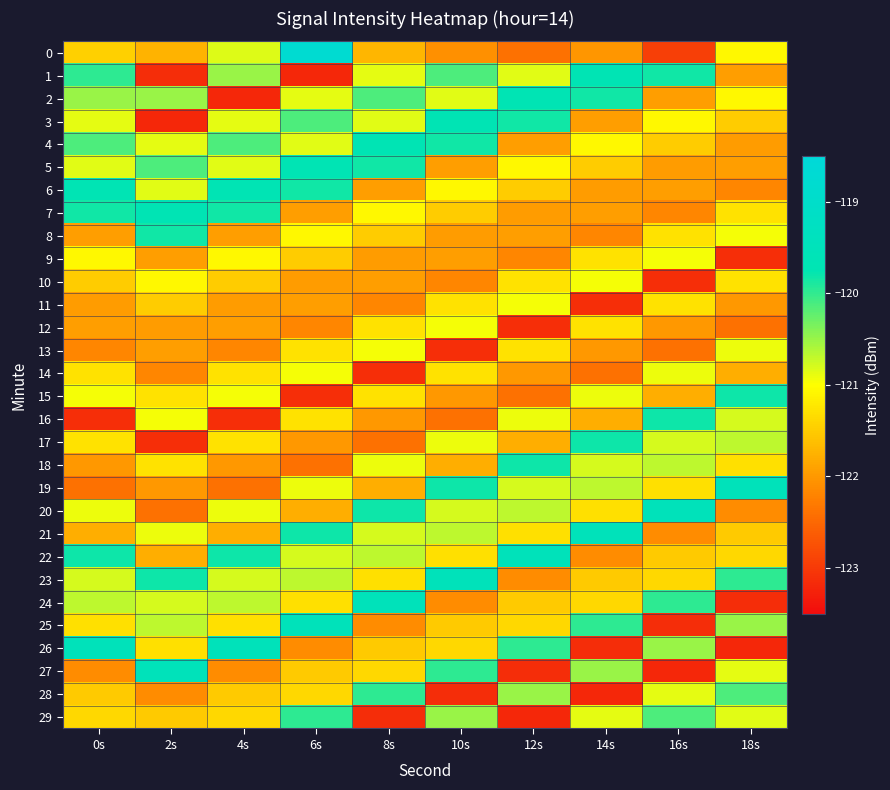

Reading left to right, list all the values displayed in this chart.

0: 0s=-121.5	2s=-121.7	4s=-120.8	6s=-118.7	8s=-121.7	10s=-122.1	12s=-122.4	14s=-122.0	16s=-122.9	18s=-121.1
1: 0s=-120.0	2s=-123.1	4s=-120.5	6s=-123.2	8s=-120.9	10s=-120.1	12s=-120.9	14s=-119.7	16s=-119.8	18s=-122.0
2: 0s=-120.5	2s=-120.5	4s=-123.2	6s=-120.9	8s=-120.1	10s=-120.9	12s=-119.7	14s=-119.8	16s=-122.0	18s=-121.1
3: 0s=-120.9	2s=-123.2	4s=-120.9	6s=-120.1	8s=-120.9	10s=-119.7	12s=-119.8	14s=-122.0	16s=-121.1	18s=-121.5
4: 0s=-120.1	2s=-120.9	4s=-120.1	6s=-120.9	8s=-119.7	10s=-119.8	12s=-122.0	14s=-121.1	16s=-121.5	18s=-122.0
5: 0s=-120.9	2s=-120.1	4s=-120.9	6s=-119.7	8s=-119.8	10s=-122.0	12s=-121.1	14s=-121.5	16s=-122.0	18s=-121.9
6: 0s=-119.7	2s=-120.9	4s=-119.7	6s=-119.8	8s=-122.0	10s=-121.1	12s=-121.5	14s=-122.0	16s=-121.9	18s=-122.2
7: 0s=-119.8	2s=-119.7	4s=-119.8	6s=-122.0	8s=-121.1	10s=-121.5	12s=-122.0	14s=-121.9	16s=-122.2	18s=-121.3
8: 0s=-122.0	2s=-119.8	4s=-122.0	6s=-121.1	8s=-121.5	10s=-122.0	12s=-121.9	14s=-122.2	16s=-121.3	18s=-120.9
9: 0s=-121.1	2s=-122.0	4s=-121.1	6s=-121.5	8s=-122.0	10s=-121.9	12s=-122.2	14s=-121.3	16s=-120.9	18s=-123.1
10: 0s=-121.5	2s=-121.1	4s=-121.5	6s=-122.0	8s=-121.9	10s=-122.2	12s=-121.3	14s=-120.9	16s=-123.1	18s=-121.3
11: 0s=-122.0	2s=-121.5	4s=-122.0	6s=-121.9	8s=-122.2	10s=-121.3	12s=-120.9	14s=-123.1	16s=-121.3	18s=-122.0
12: 0s=-121.9	2s=-122.0	4s=-121.9	6s=-122.2	8s=-121.3	10s=-120.9	12s=-123.1	14s=-121.3	16s=-122.0	18s=-122.4
13: 0s=-122.2	2s=-121.9	4s=-122.2	6s=-121.3	8s=-120.9	10s=-123.1	12s=-121.3	14s=-122.0	16s=-122.4	18s=-120.9
14: 0s=-121.3	2s=-122.2	4s=-121.3	6s=-120.9	8s=-123.1	10s=-121.3	12s=-122.0	14s=-122.4	16s=-120.9	18s=-121.8
15: 0s=-120.9	2s=-121.3	4s=-120.9	6s=-123.1	8s=-121.3	10s=-122.0	12s=-122.4	14s=-120.9	16s=-121.8	18s=-119.8
16: 0s=-123.1	2s=-120.9	4s=-123.1	6s=-121.3	8s=-122.0	10s=-122.4	12s=-120.9	14s=-121.8	16s=-119.8	18s=-120.8
17: 0s=-121.3	2s=-123.1	4s=-121.3	6s=-122.0	8s=-122.4	10s=-120.9	12s=-121.8	14s=-119.8	16s=-120.8	18s=-120.7
18: 0s=-122.0	2s=-121.3	4s=-122.0	6s=-122.4	8s=-120.9	10s=-121.8	12s=-119.8	14s=-120.8	16s=-120.7	18s=-121.3
19: 0s=-122.4	2s=-122.0	4s=-122.4	6s=-120.9	8s=-121.8	10s=-119.8	12s=-120.8	14s=-120.7	16s=-121.3	18s=-119.5
20: 0s=-120.9	2s=-122.4	4s=-120.9	6s=-121.8	8s=-119.8	10s=-120.8	12s=-120.7	14s=-121.3	16s=-119.5	18s=-122.1
21: 0s=-121.8	2s=-120.9	4s=-121.8	6s=-119.8	8s=-120.8	10s=-120.7	12s=-121.3	14s=-119.5	16s=-122.1	18s=-121.5
22: 0s=-119.8	2s=-121.8	4s=-119.8	6s=-120.8	8s=-120.7	10s=-121.3	12s=-119.5	14s=-122.1	16s=-121.5	18s=-121.4
23: 0s=-120.8	2s=-119.8	4s=-120.8	6s=-120.7	8s=-121.3	10s=-119.5	12s=-122.1	14s=-121.5	16s=-121.4	18s=-120.0
24: 0s=-120.7	2s=-120.8	4s=-120.7	6s=-121.3	8s=-119.5	10s=-122.1	12s=-121.5	14s=-121.4	16s=-120.0	18s=-123.1
25: 0s=-121.3	2s=-120.7	4s=-121.3	6s=-119.5	8s=-122.1	10s=-121.5	12s=-121.4	14s=-120.0	16s=-123.1	18s=-120.5
26: 0s=-119.5	2s=-121.3	4s=-119.5	6s=-122.1	8s=-121.5	10s=-121.4	12s=-120.0	14s=-123.1	16s=-120.5	18s=-123.2
27: 0s=-122.1	2s=-119.5	4s=-122.1	6s=-121.5	8s=-121.4	10s=-120.0	12s=-123.1	14s=-120.5	16s=-123.2	18s=-120.9
28: 0s=-121.5	2s=-122.1	4s=-121.5	6s=-121.4	8s=-120.0	10s=-123.1	12s=-120.5	14s=-123.2	16s=-120.9	18s=-120.1
29: 0s=-121.4	2s=-121.5	4s=-121.4	6s=-120.0	8s=-123.1	10s=-120.5	12s=-123.2	14s=-120.9	16s=-120.1	18s=-120.9